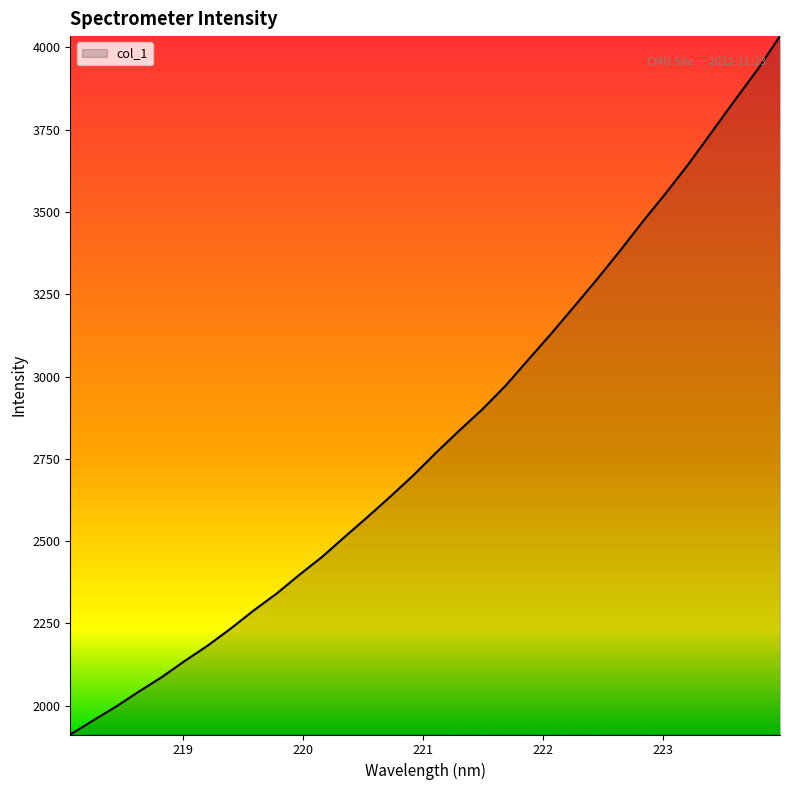

What is the difference between the maximum and minimum values?

2122.3